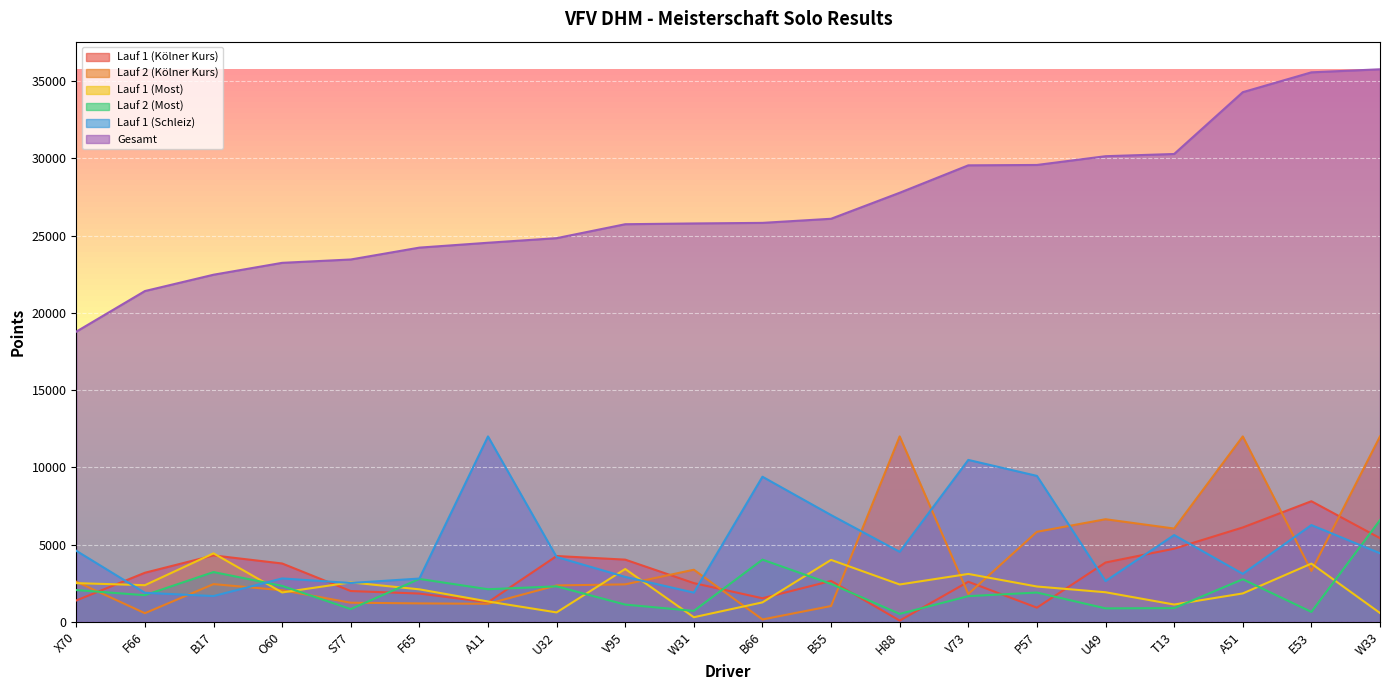

Where is the first local minimum for Lauf 1 (Kölner Kurs)?

A11